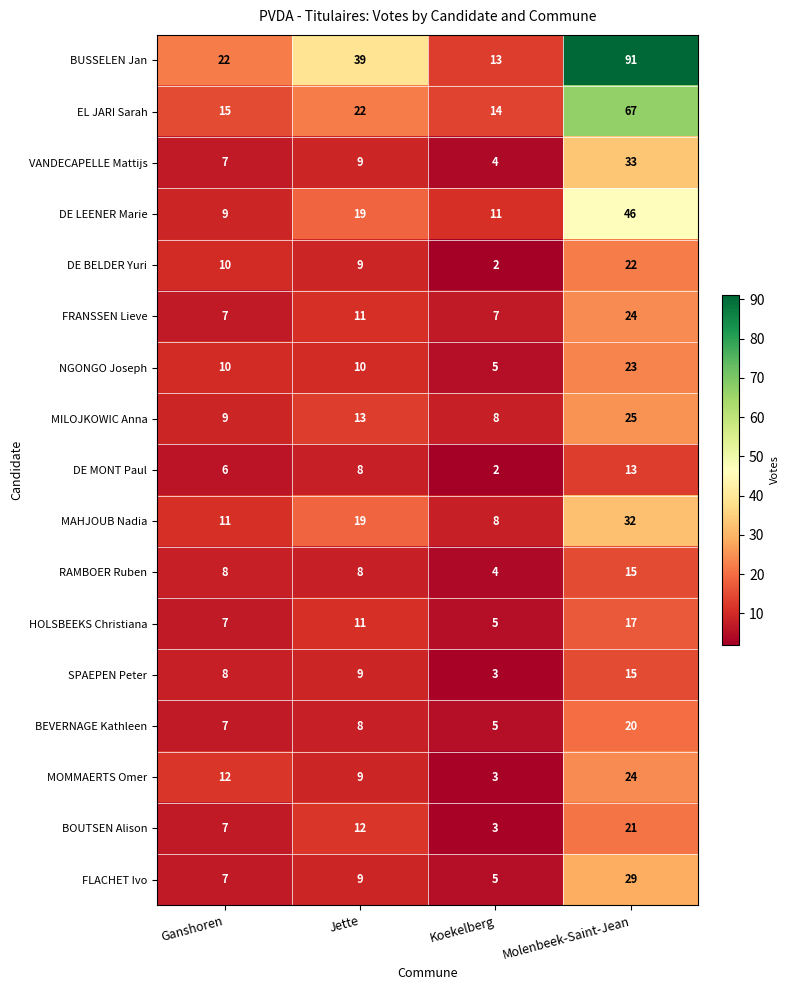

At how many categories does at least one series exceed 36?

2